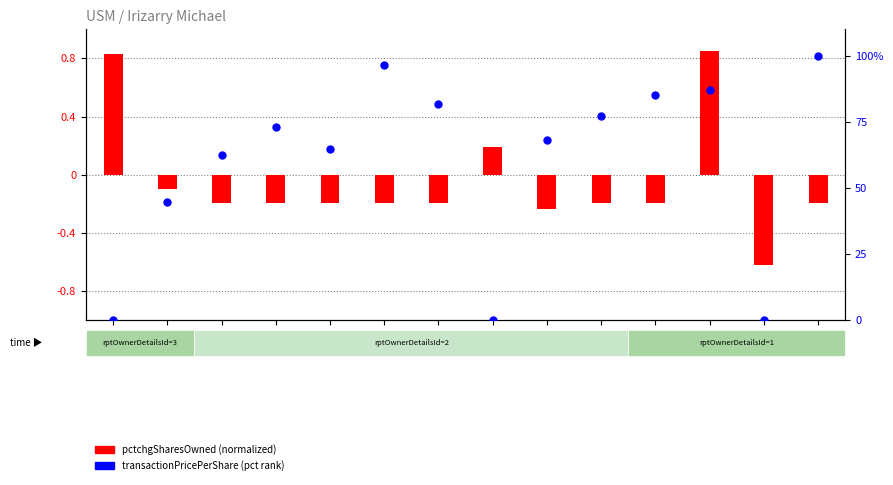

Which series contains the highest Y value?

transactionPricePerShare (pct rank)